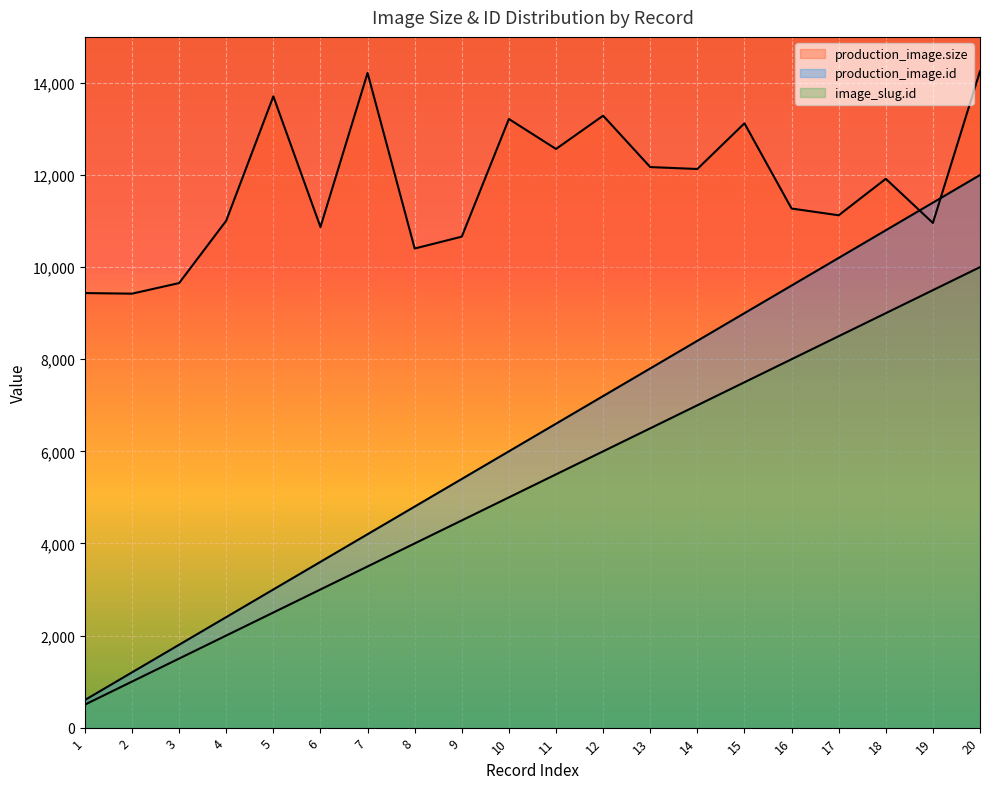

What is the maximum value for production_image.size?

14254